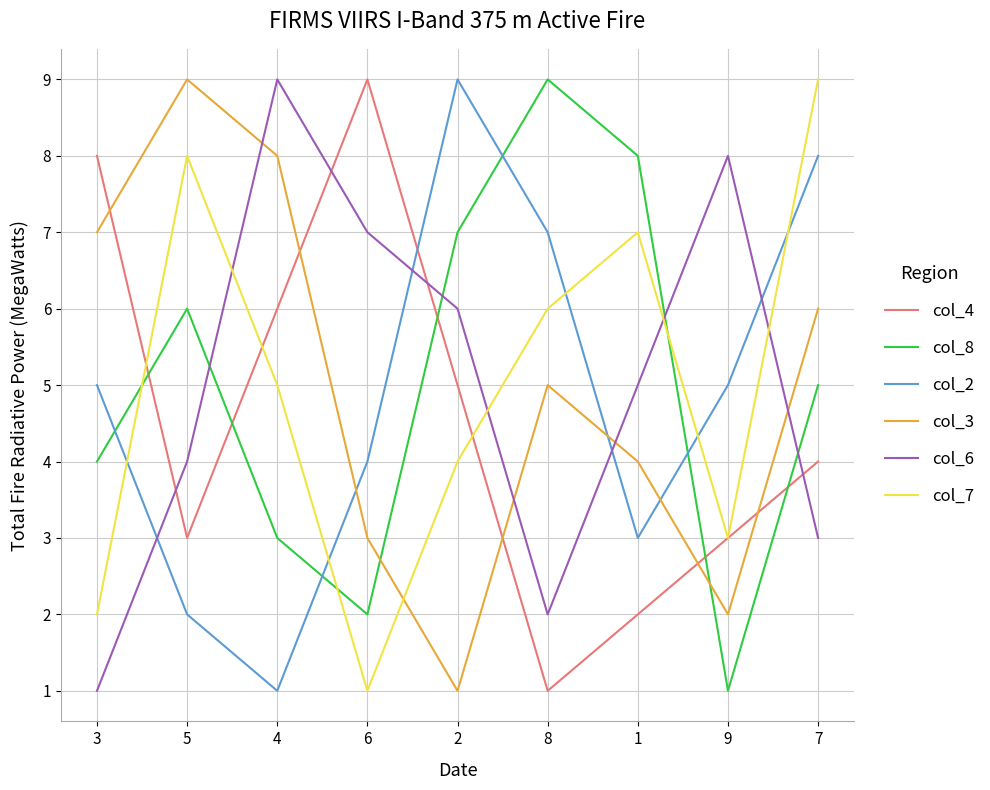

What is the spread (max minus min) of values at 9?

7